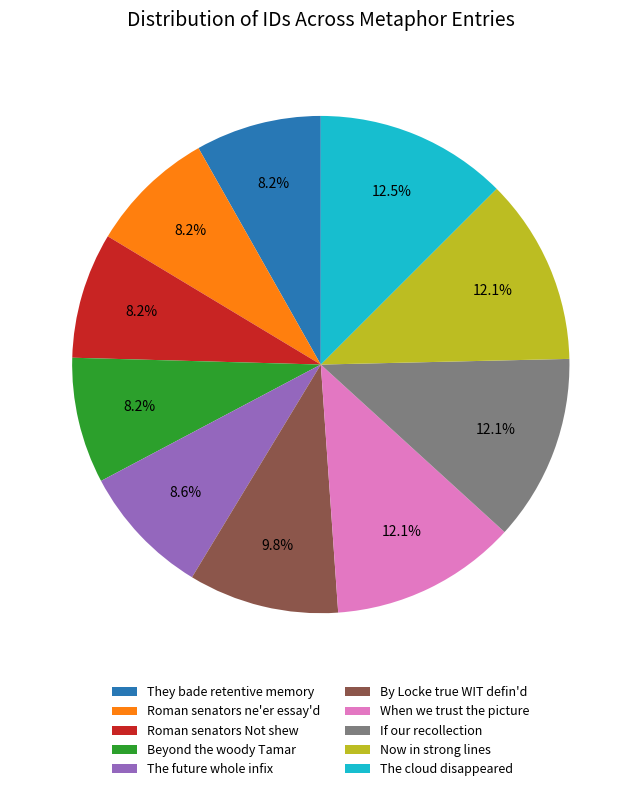

What portion of the pie excludes If our recollection?

87.9%